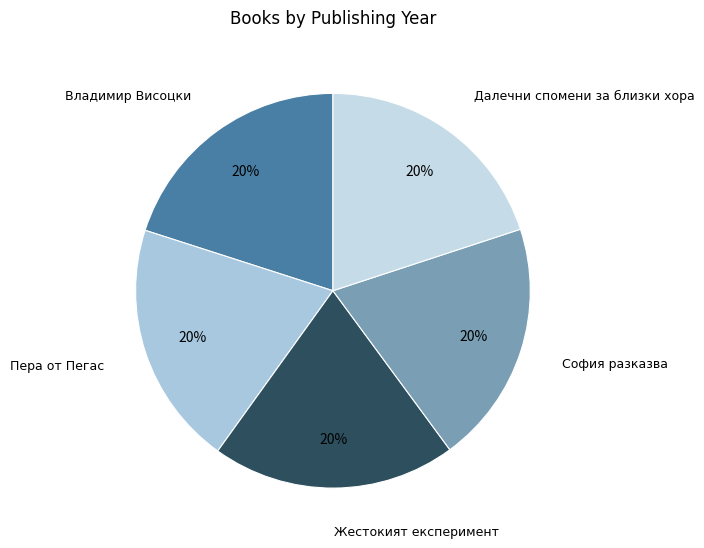

To the nearest percent, what is the combined percentage of Владимир Висоцки and Пера от Пегас?

40%